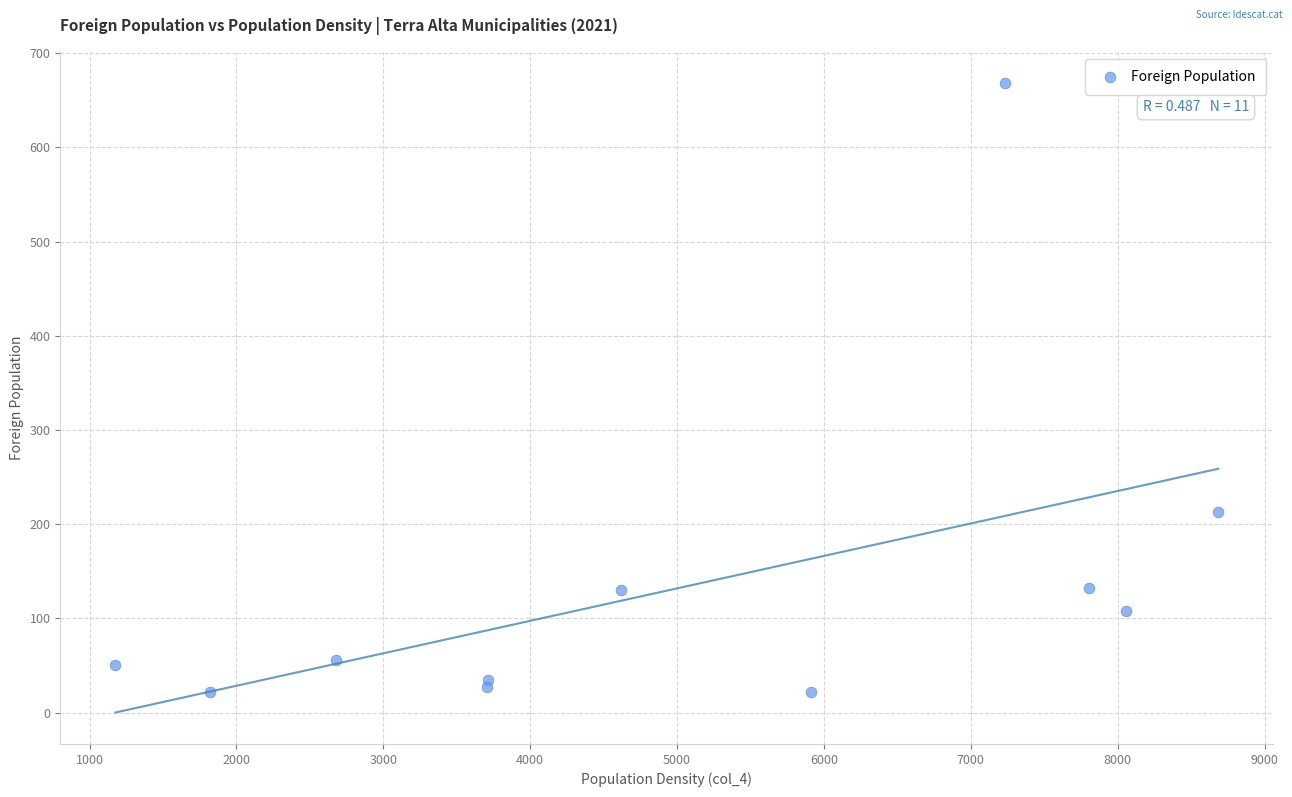

What Y value in the scatter plot is closest to 345?

213